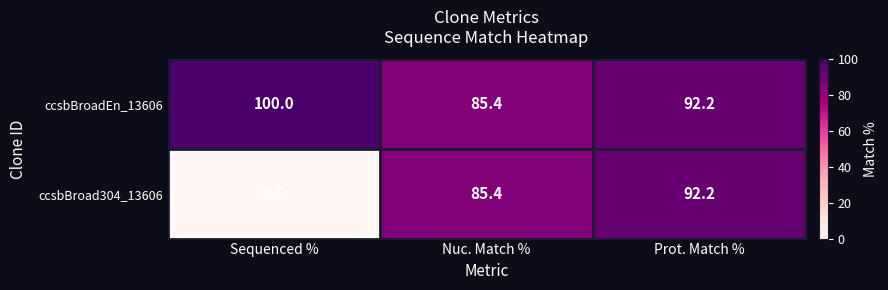

What is the average value of the ccsbBroad304_13606 series?

59.2